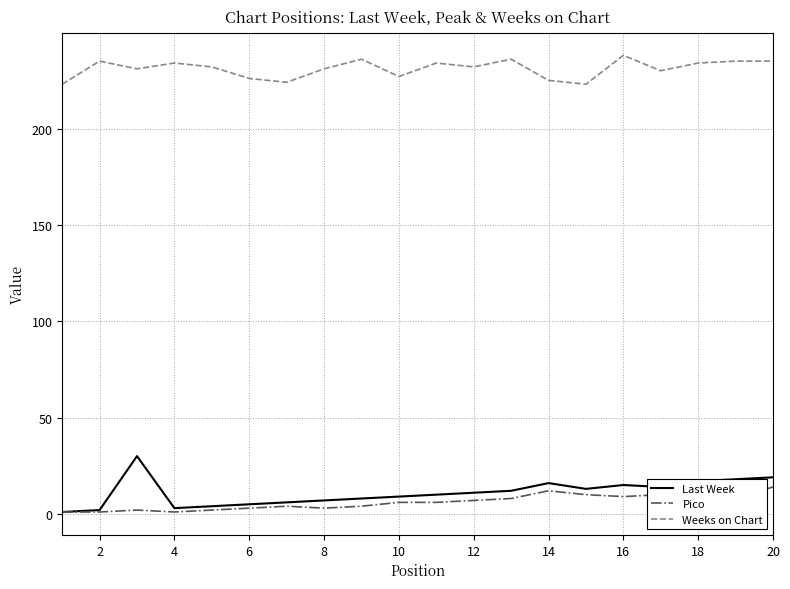

What is the minimum value shown in the chart?

1